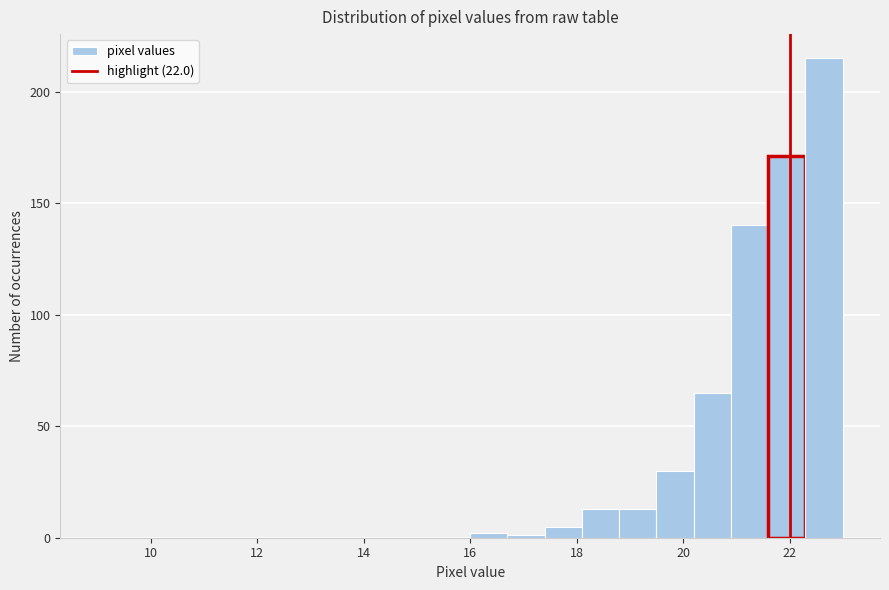

Read against the x-axis, roughly where is the centre of the tallest bar?

22.6